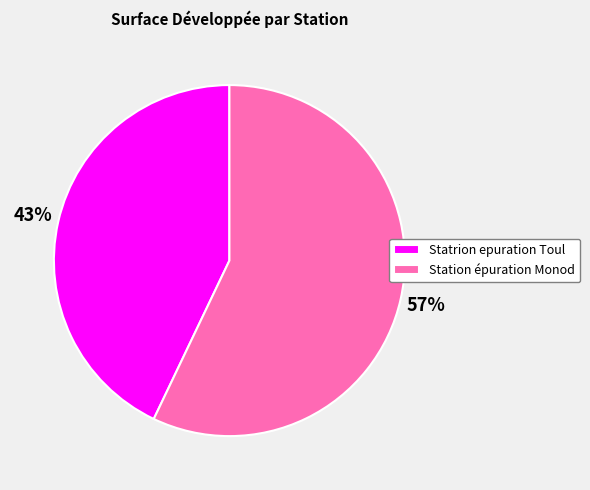

How many slices are in this pie chart?

2